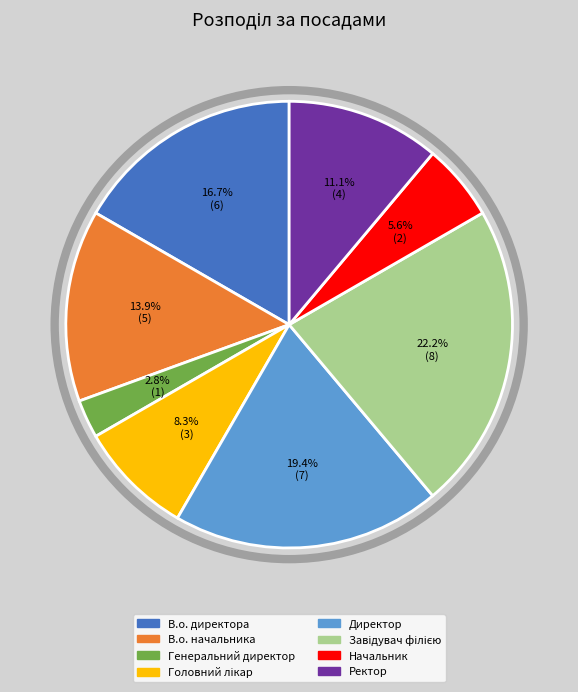

Is it true that Ректор is 23% of the pie?

False